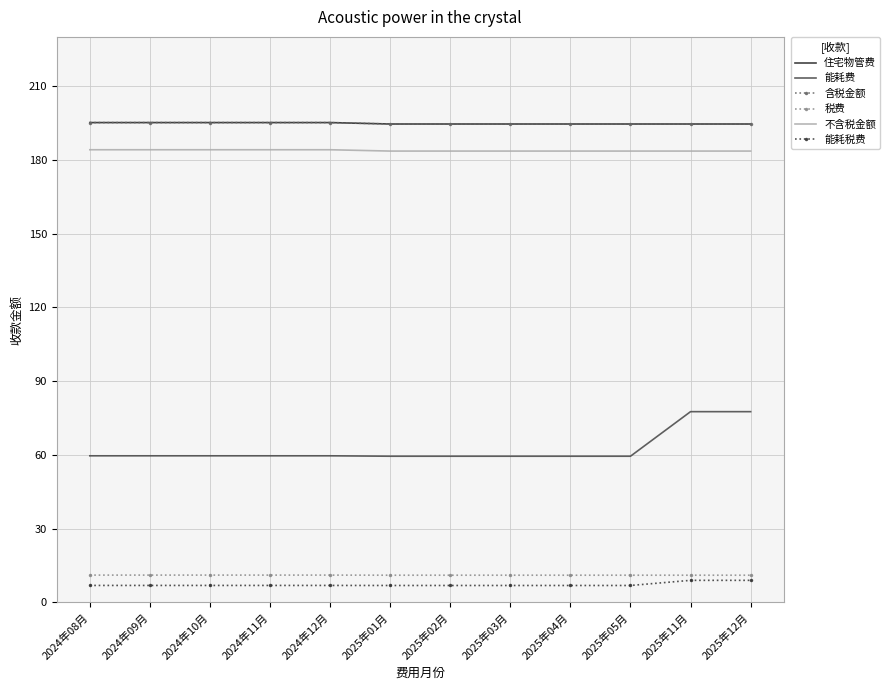

Which category has the lowest value in the 能耗费 series?

2025年01月